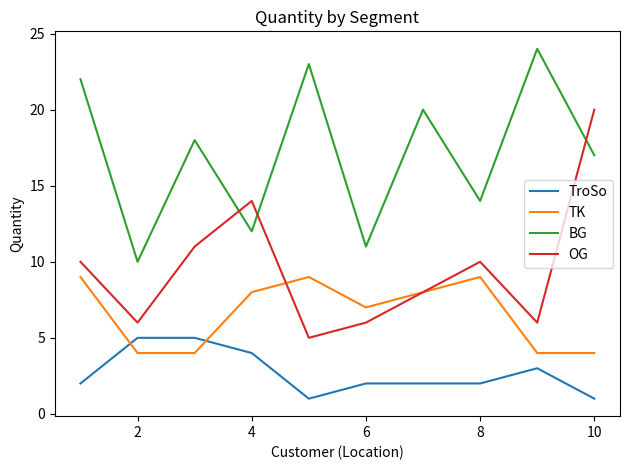

True or false: TK has more than 2 interior local peaks.

False